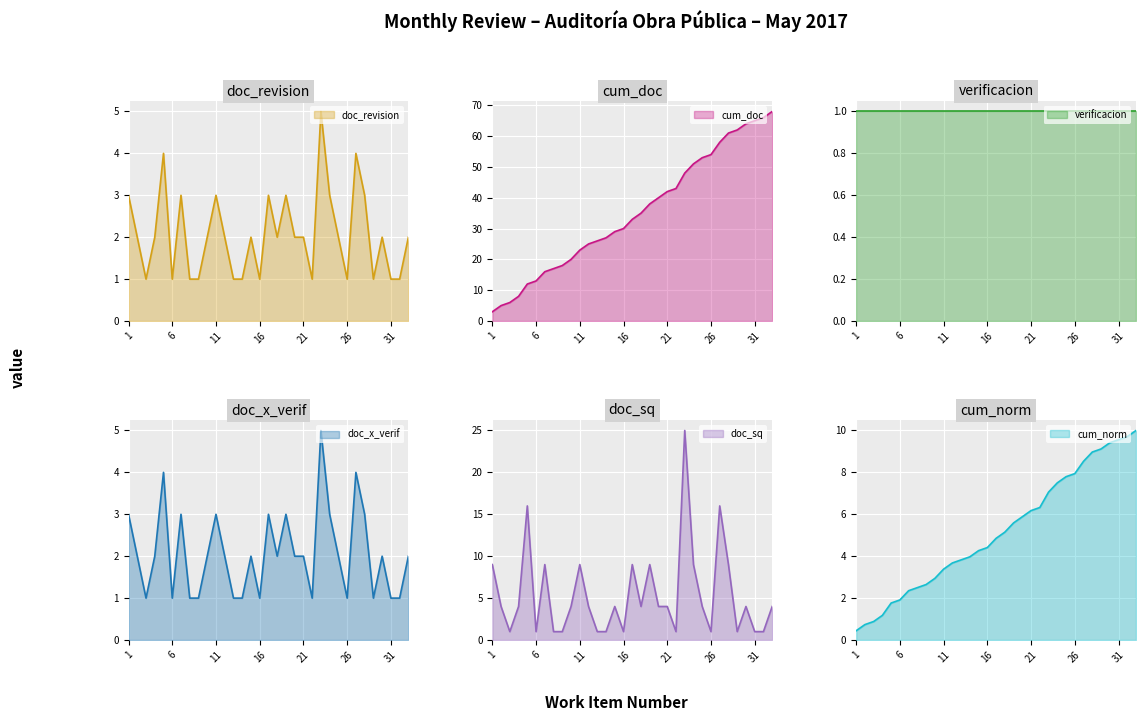

True or false: doc_revision and cum_doc intersect in this chart.

False